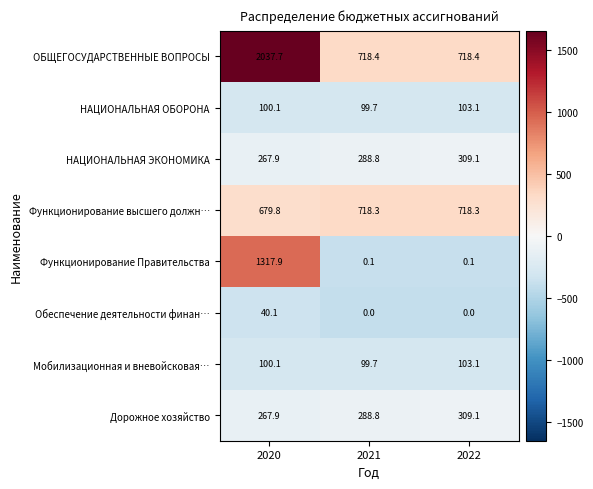

The value of Функционирование Правительства at 2020 is 2213.0. True or false?

False